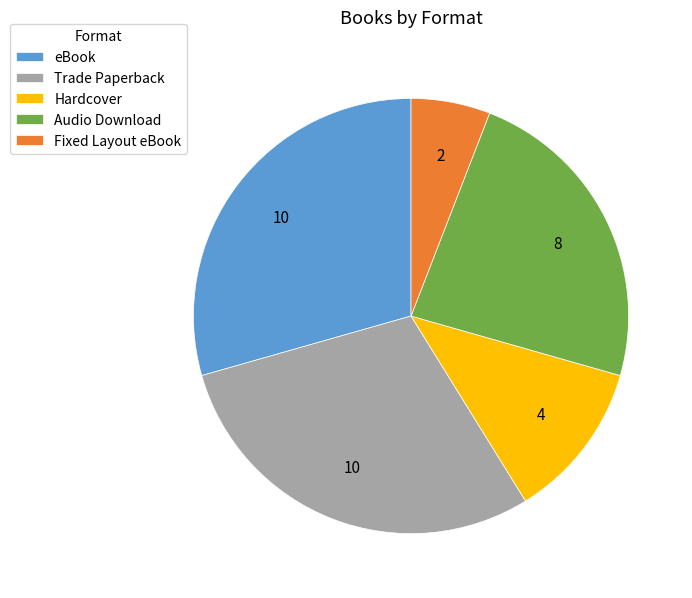

Between Hardcover and Trade Paperback, which is larger?

Trade Paperback